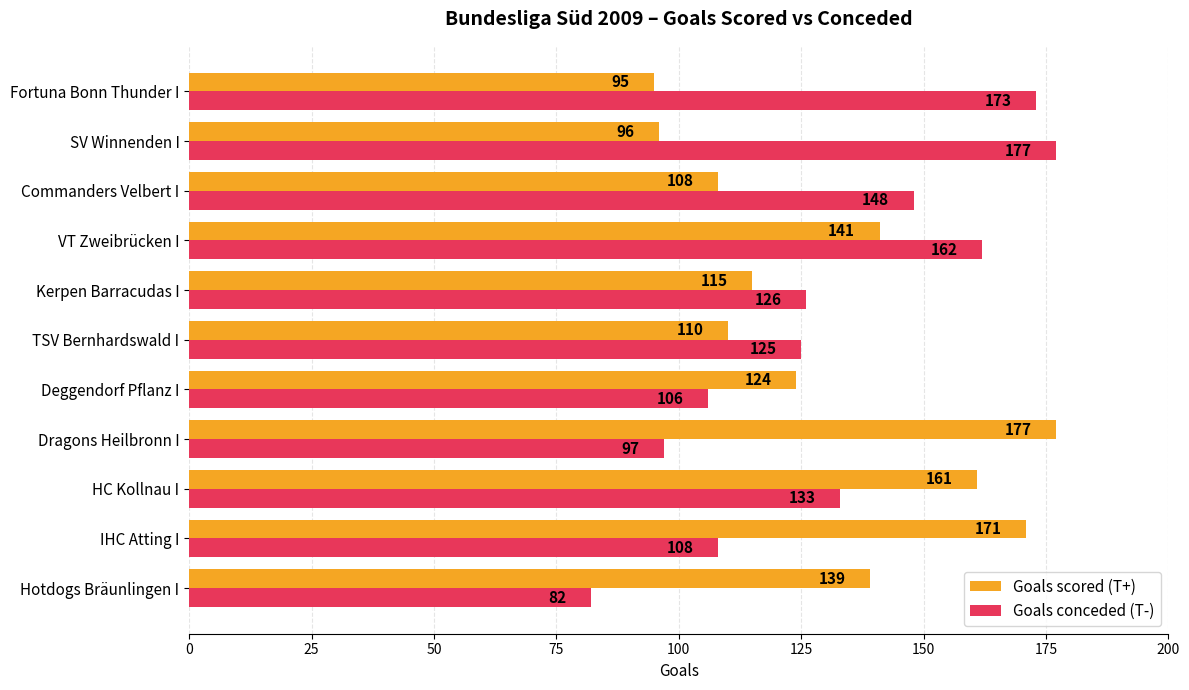

Which series has the largest range (max minus min)?

Goals conceded (T-)